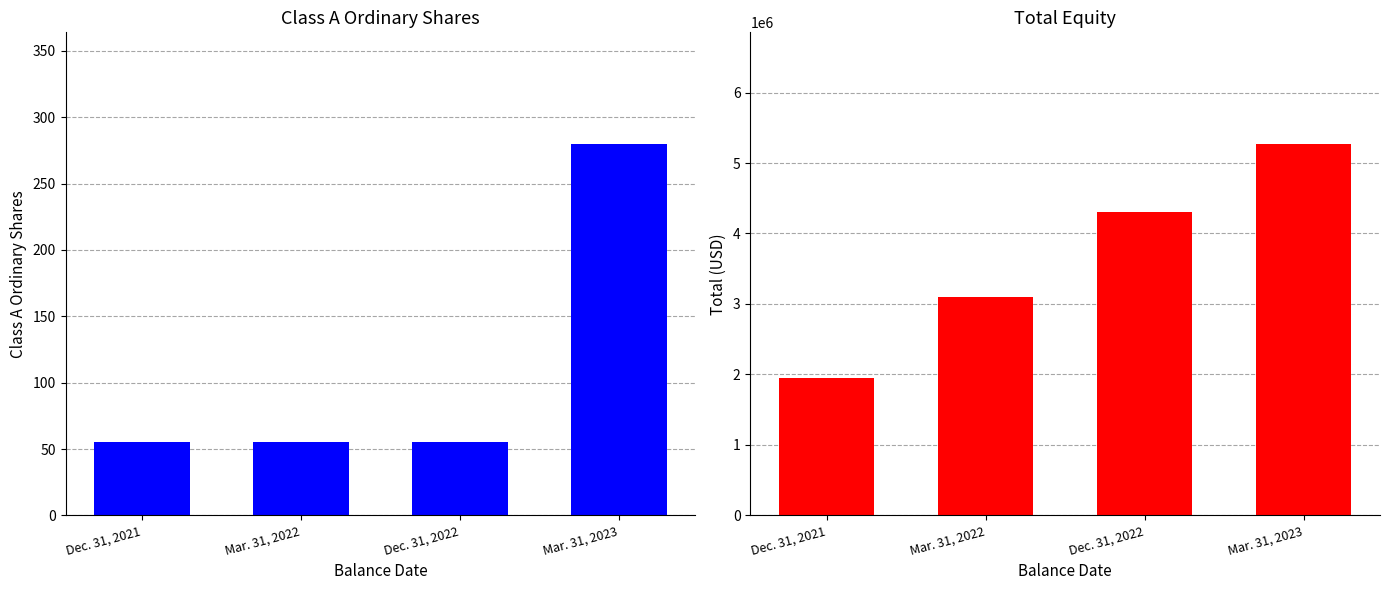

What is the label of the 3rd bar from the right?

Mar. 31, 2022